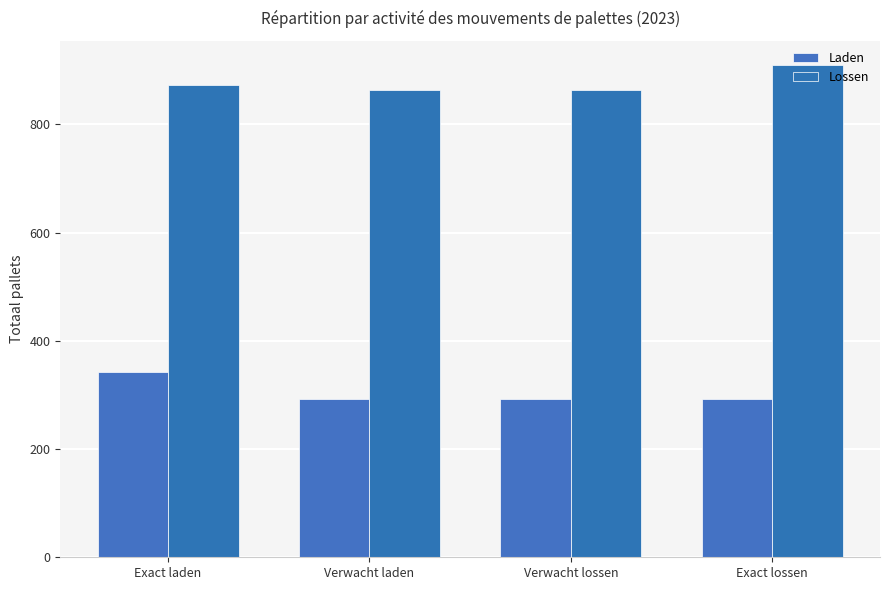

List the series in order of their overall mean, lowest first.

Laden, Lossen